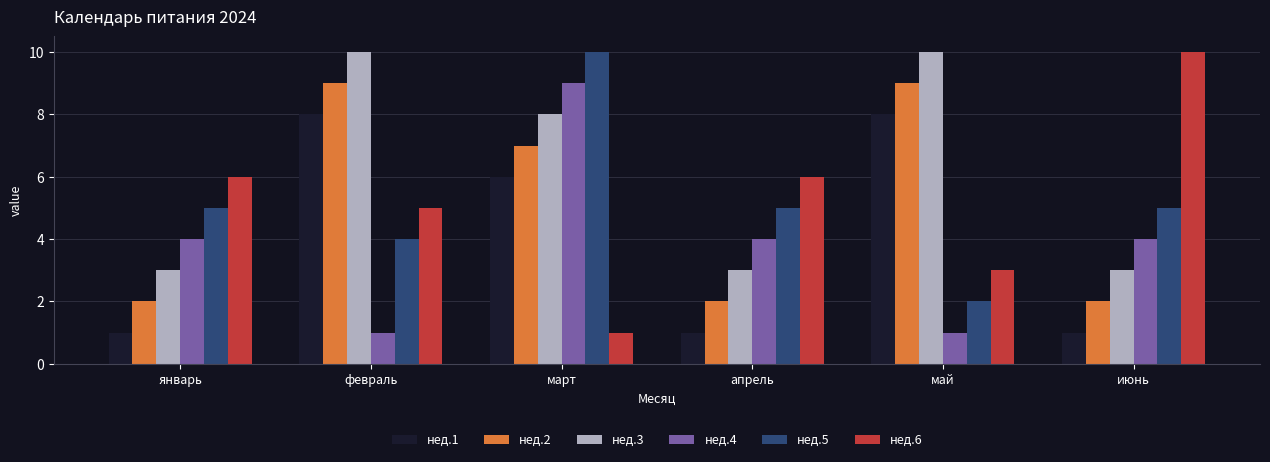

Is it true that нед.3 equals 2 at апрель?

False